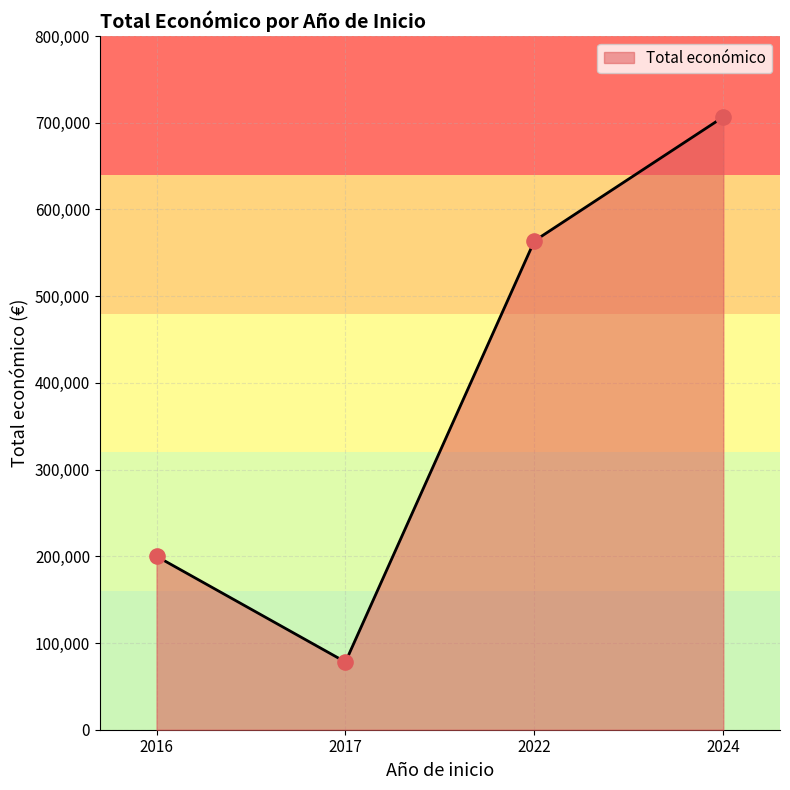

What is the ratio of the value at 2016 to the value at 2024?

0.3